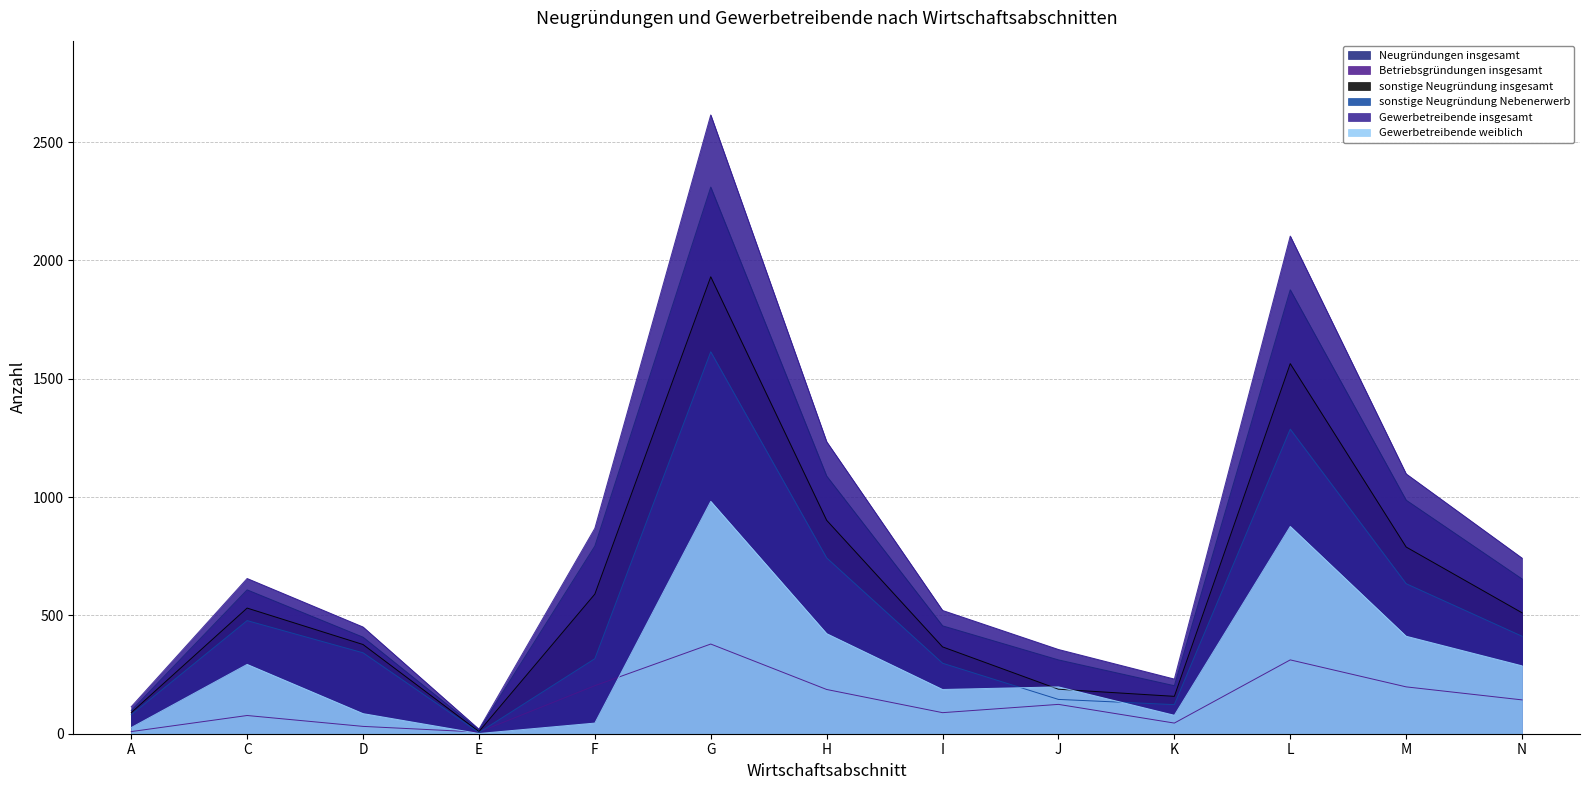

How many values in the Neugründungen insgesamt series exceed 608?

6